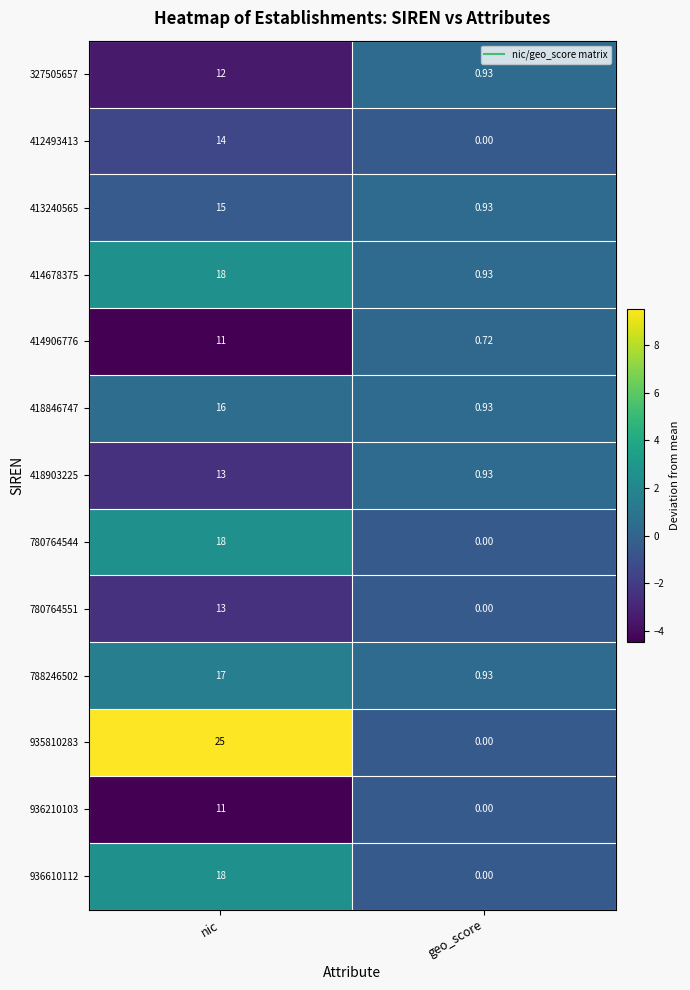

Is the value of 780764544 at geo_score greater than the value of 788246502 at geo_score?

No